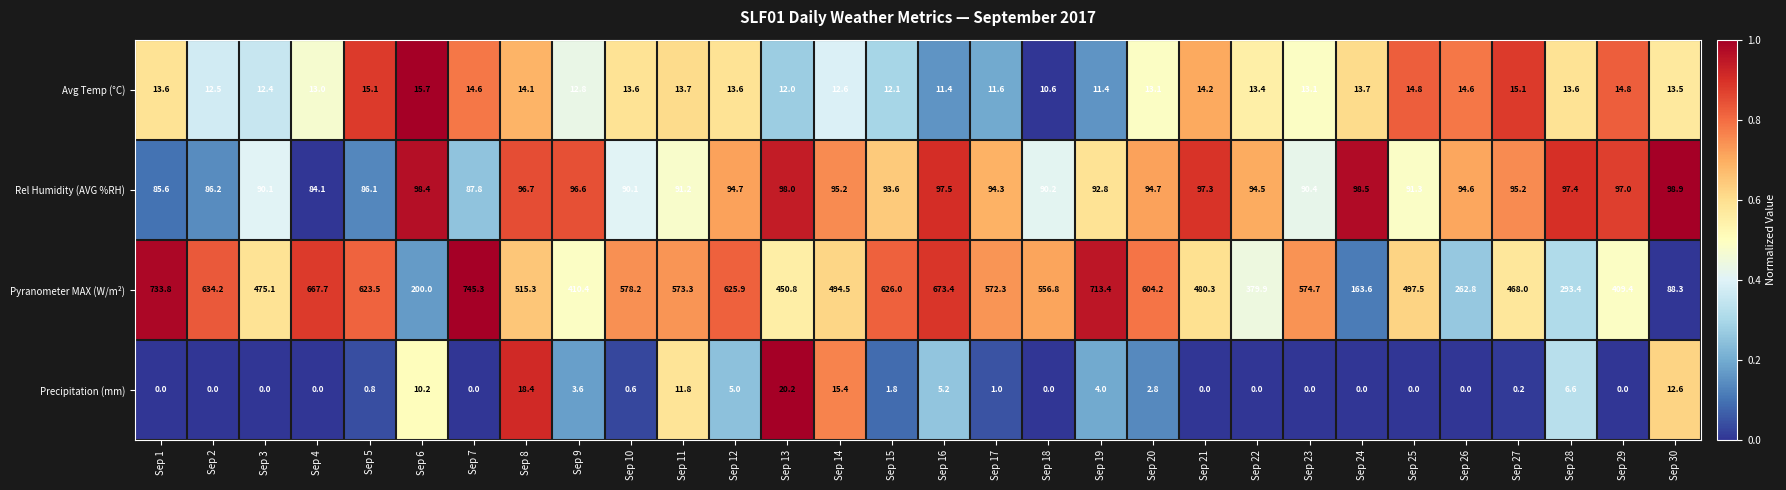

True or false: Precipitation (mm) has a value of 8.7 at Sep 2.

False